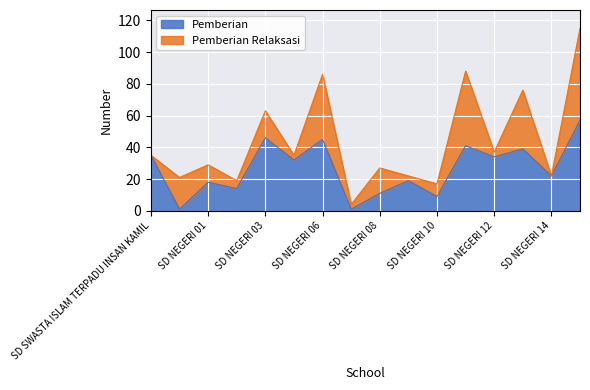

Does the chart display data point markers on the line(s)?

No